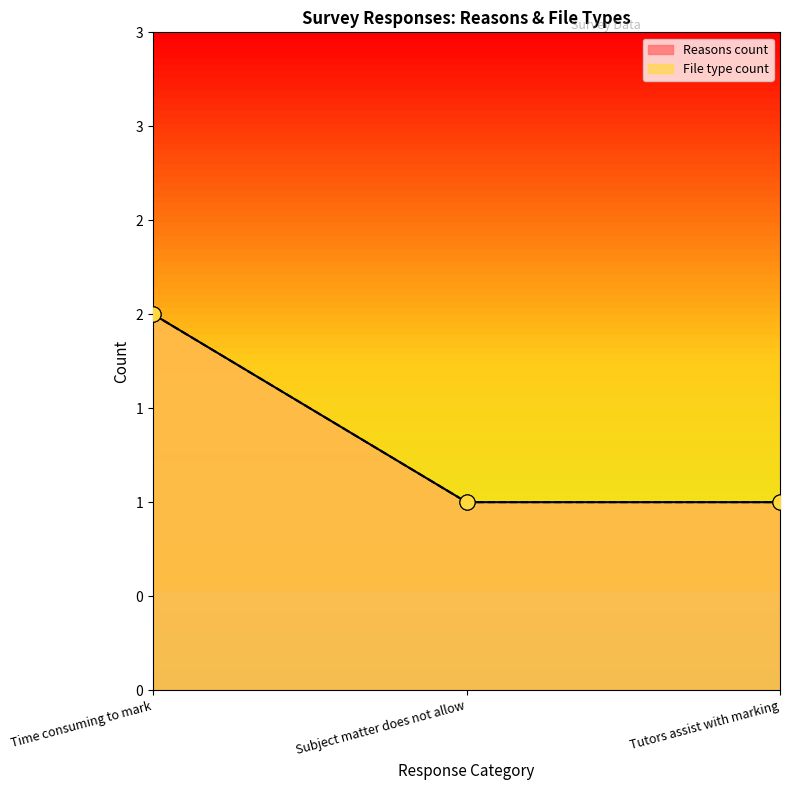

Is the value of File type count at Subject matter does not allow greater than the value of Reasons count at Time consuming to mark?

No